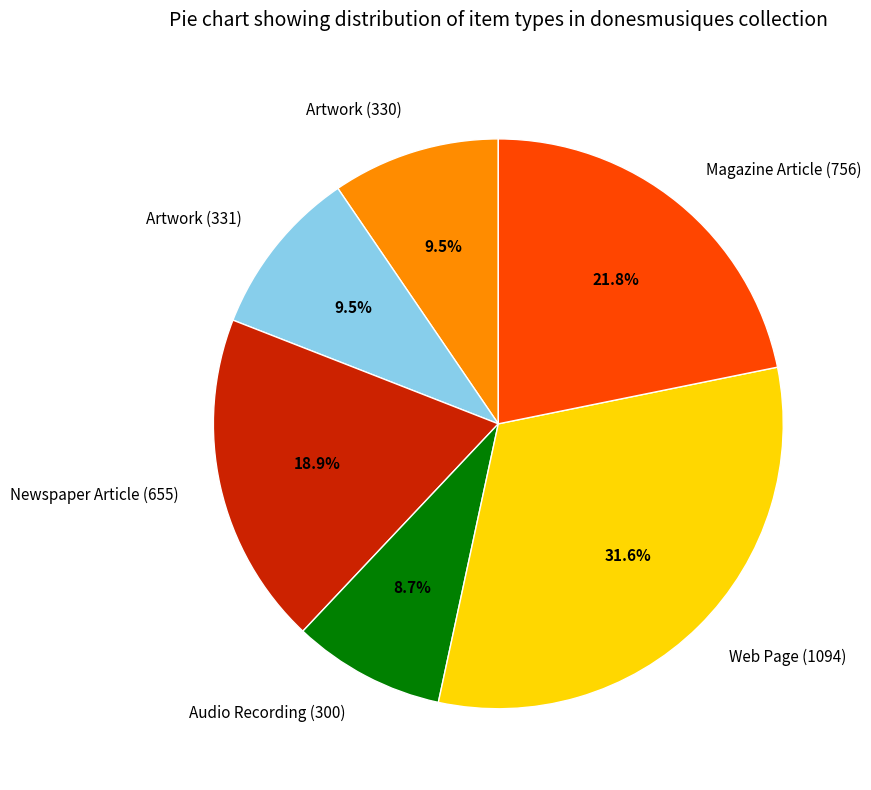

What is the largest slice in the pie chart?

Web Page (1094)